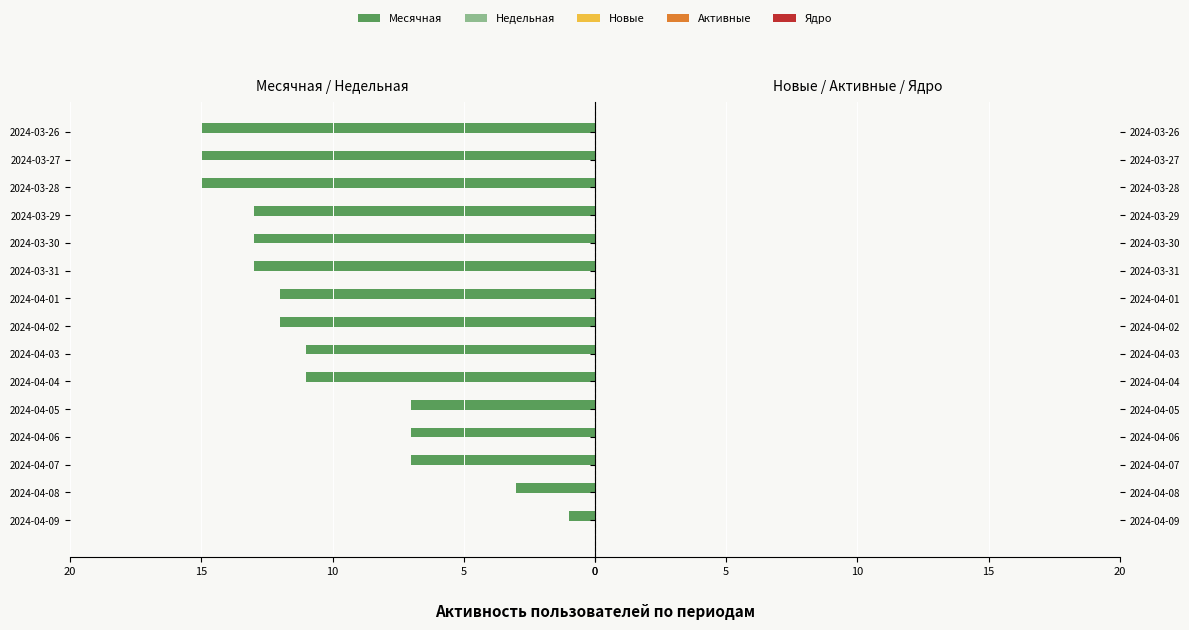

Are the bars horizontal?

Yes